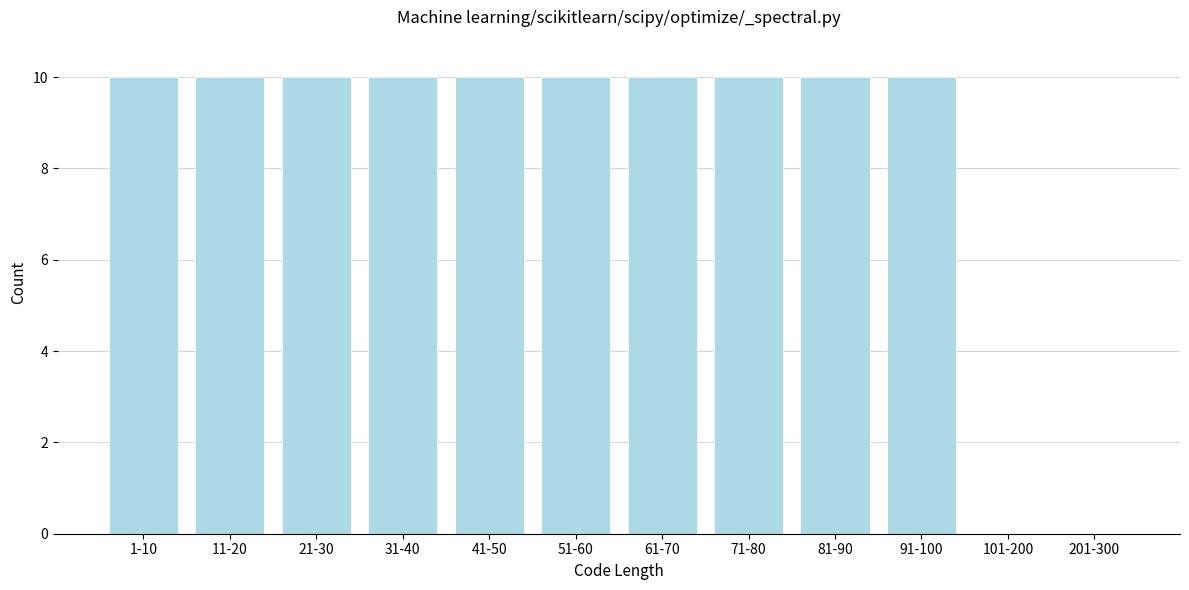

Reading left to right, what are all the values shown in this chart?

1-10=10	11-20=10	21-30=10	31-40=10	41-50=10	51-60=10	61-70=10	71-80=10	81-90=10	91-100=10	101-200=0	201-300=0